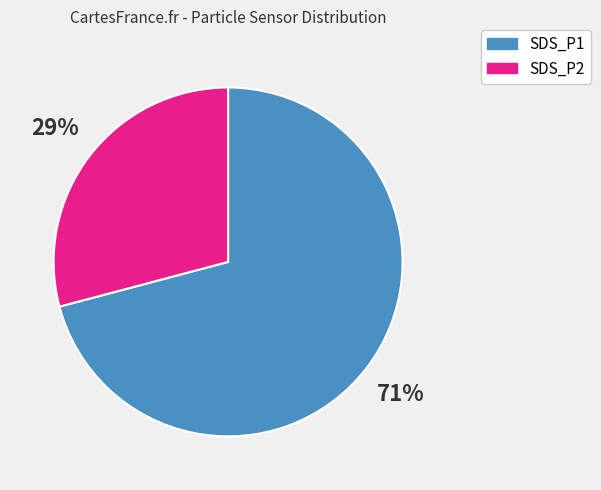

Rank the categories by value from lowest to highest.

SDS_P2, SDS_P1